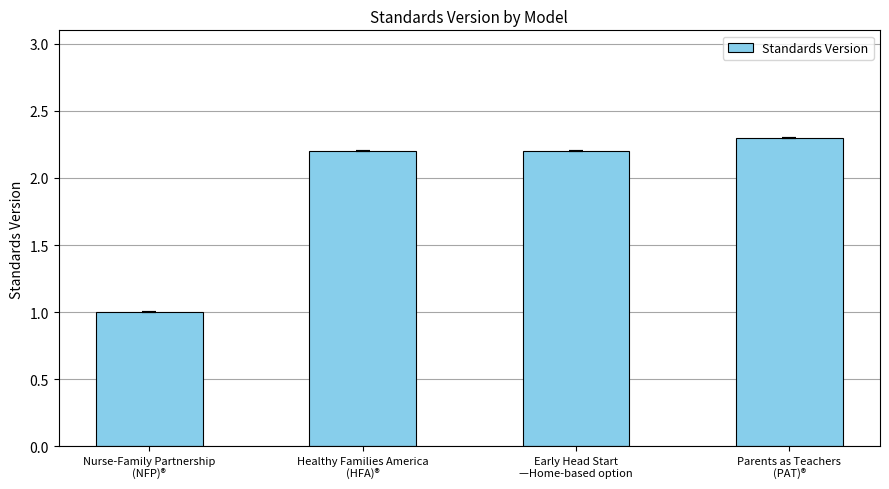

What is the label of the 3rd bar from the left?

Early Head Start
—Home-based option